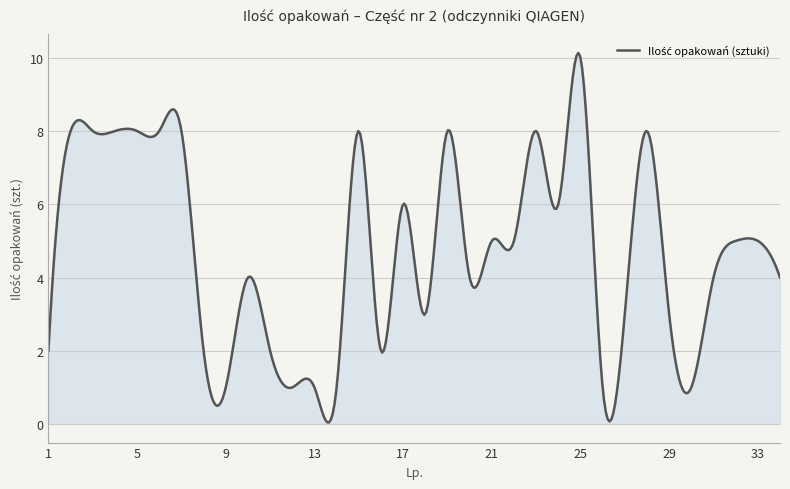

What is the difference between the maximum and minimum values?

10.1